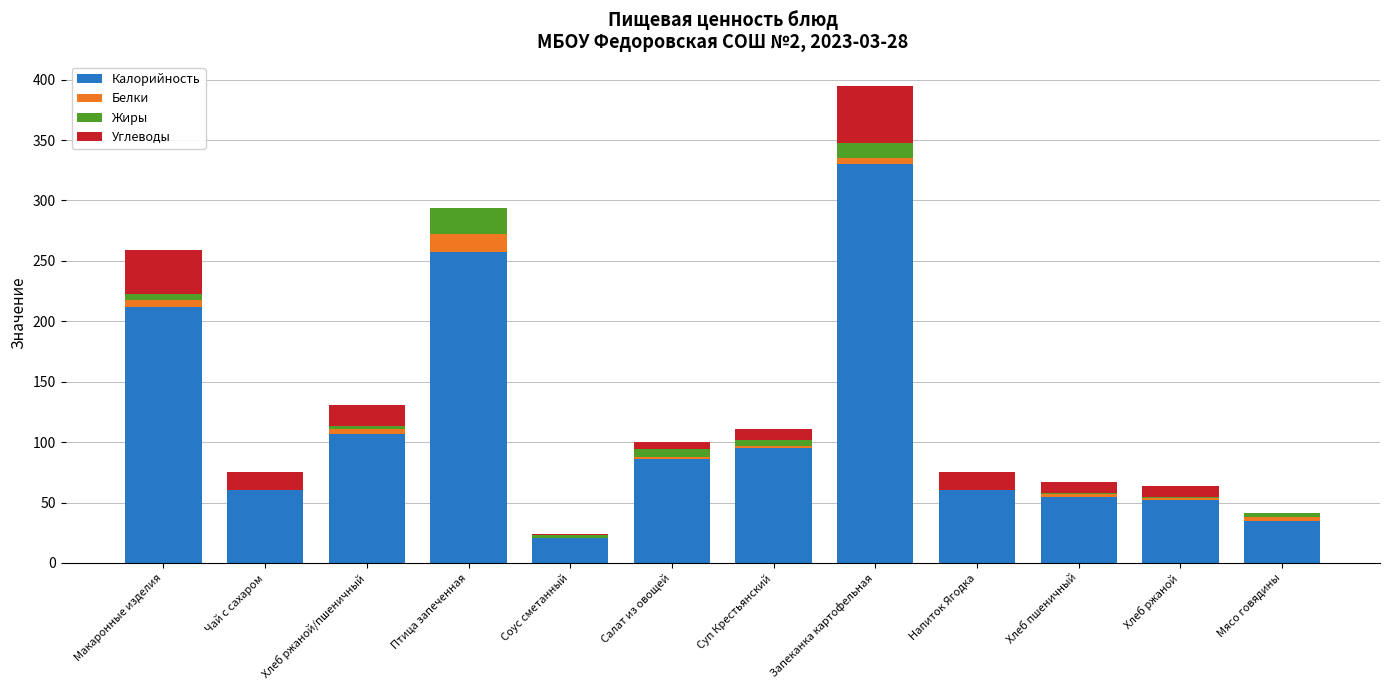

Are the bars grouped side by side (vs. stacked)?

No